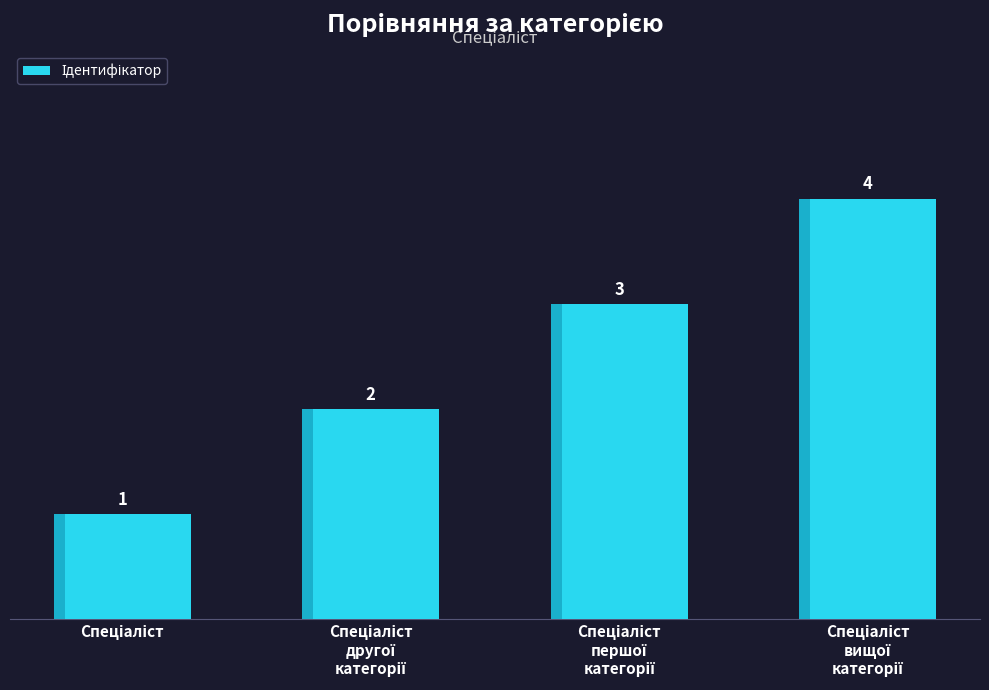

What is the sum of all values?

10